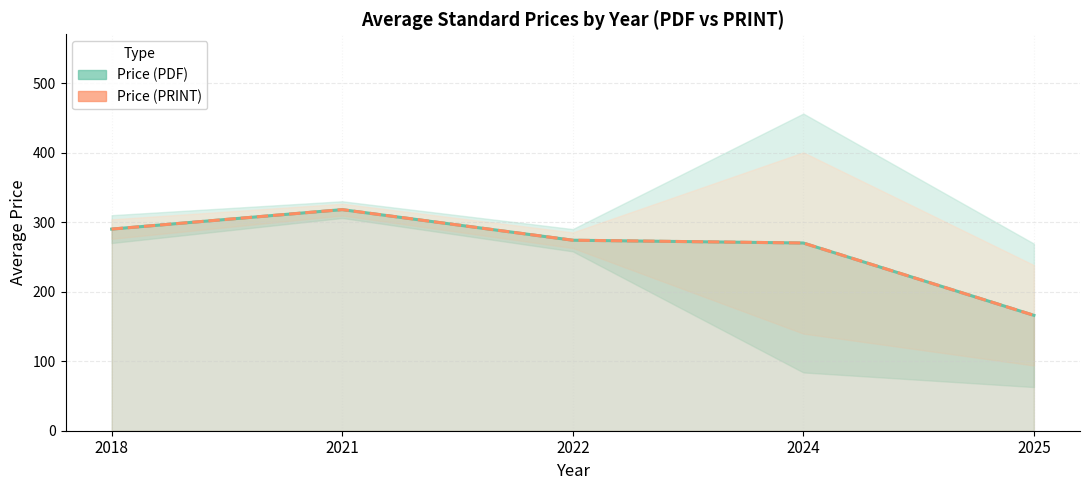

Is it true that Price (PDF) equals 270.0 at 2024?

True